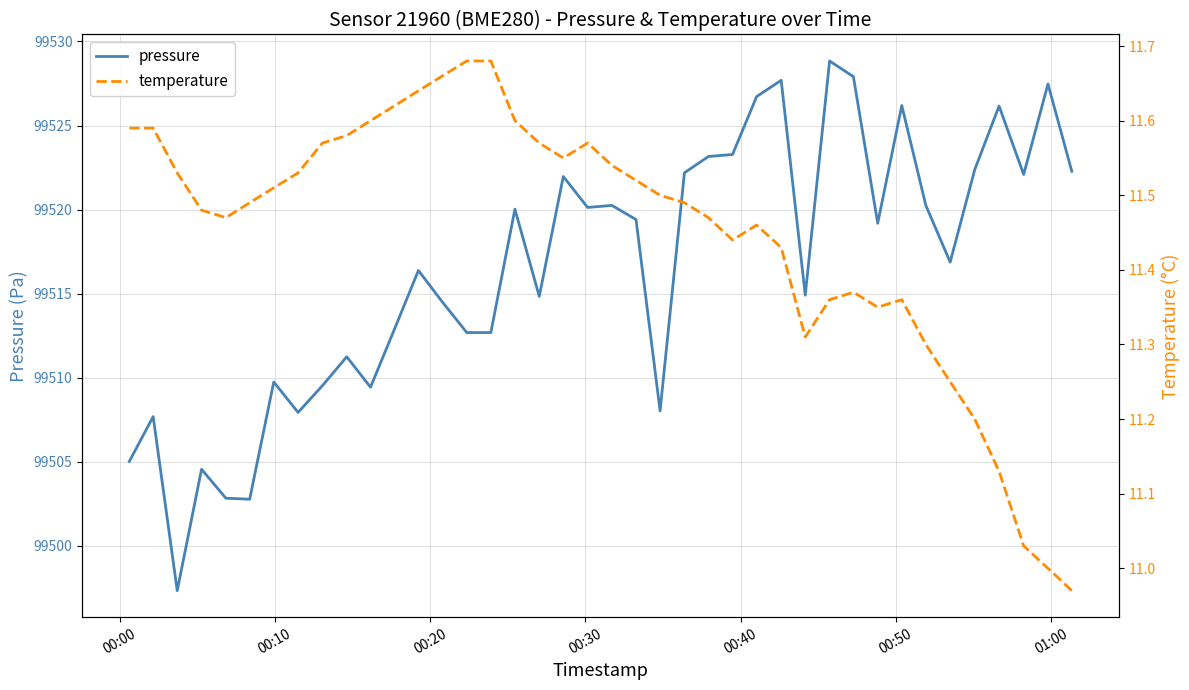

What is the minimum value for pressure?

99497.3